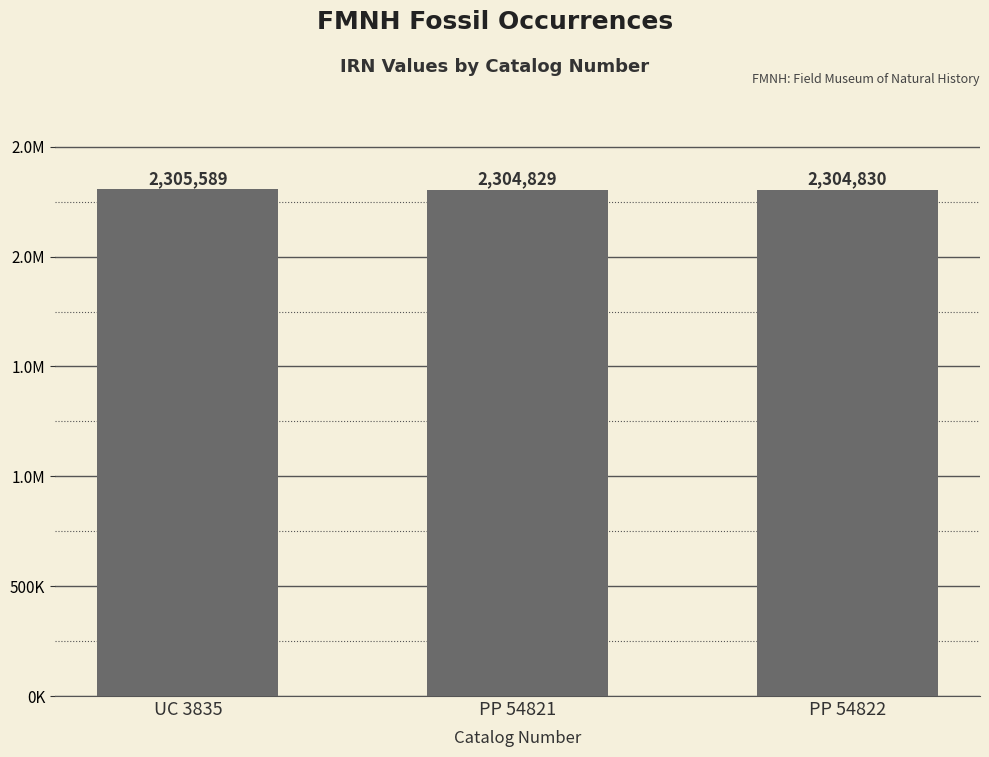

What is the average value?

2305083